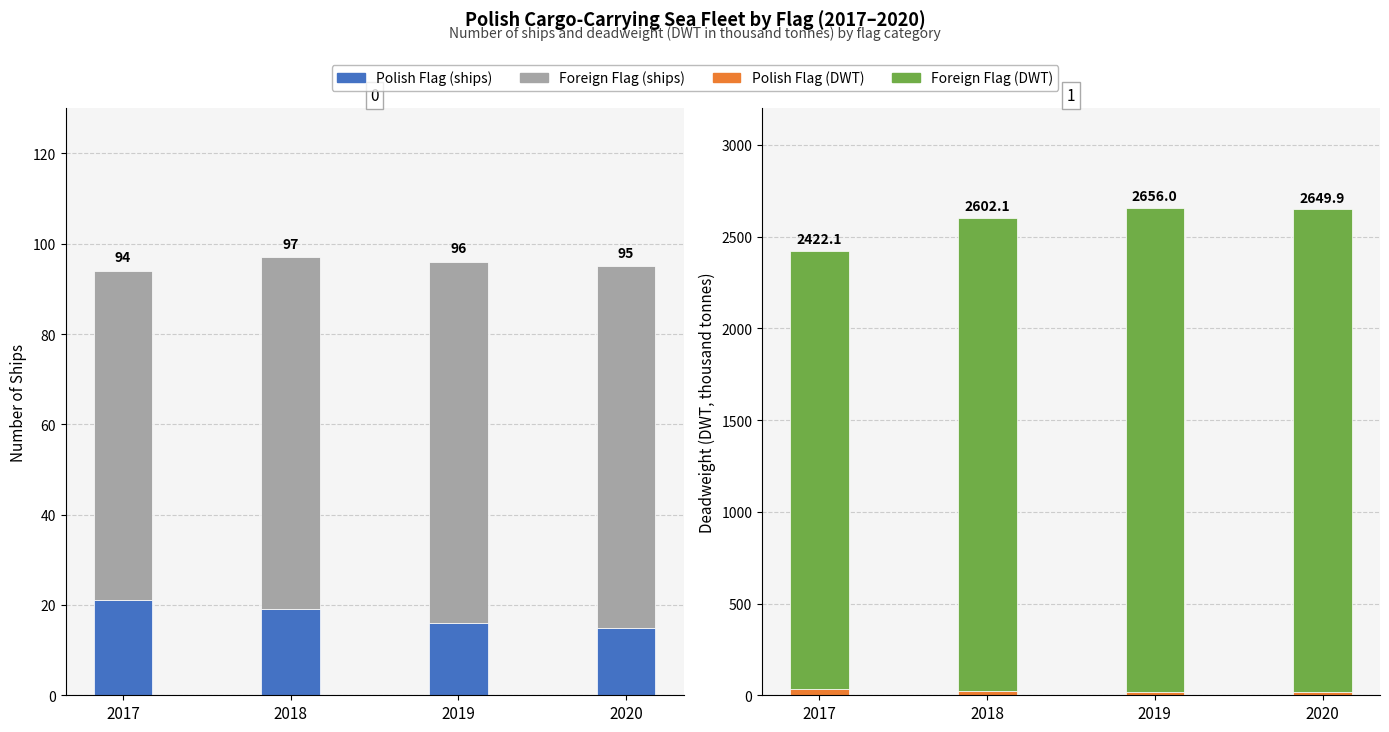

What is the difference between the Foreign Flag (DWT) values at 2019 and 2018?

60.5